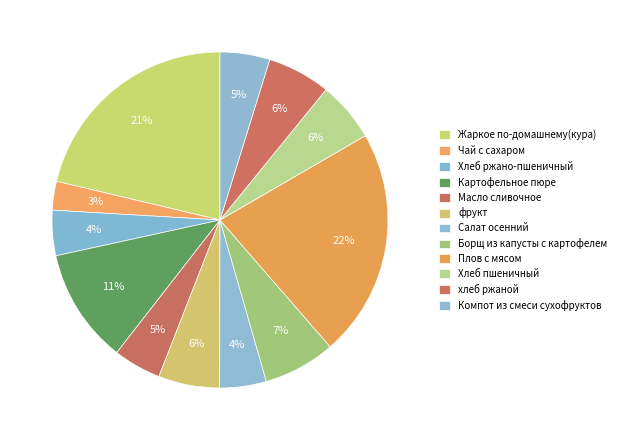

What is the ratio of the value at Чай с сахаром to the value at Картофельное пюре?

0.2